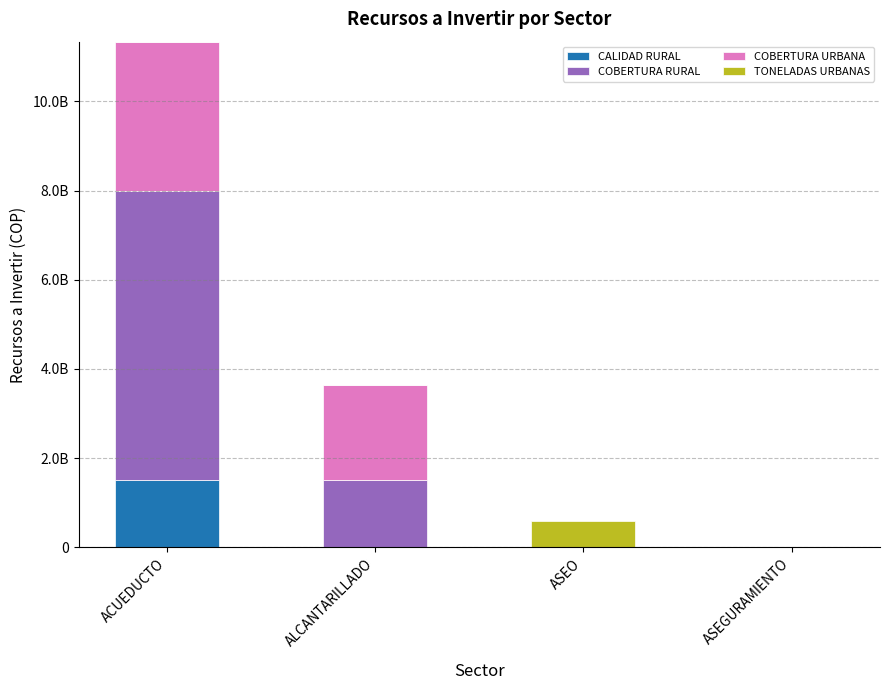

Between ACUEDUCTO and ASEO, which series saw the biggest shift?

COBERTURA RURAL